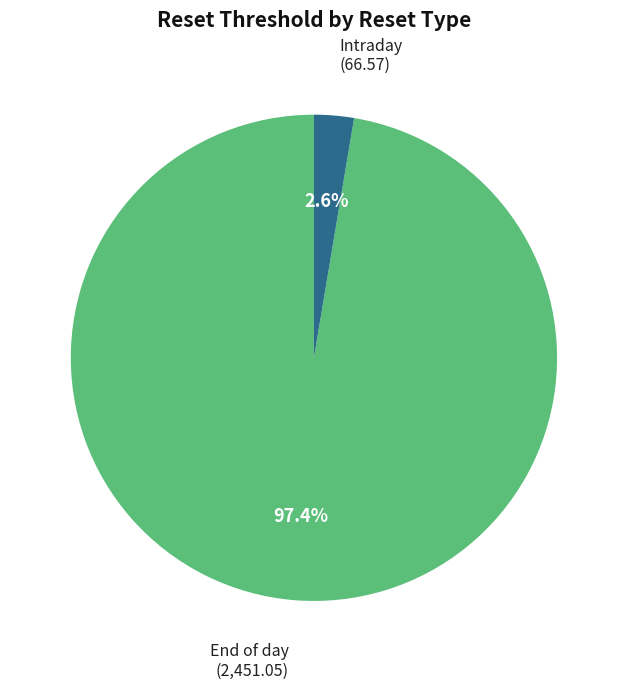

Is there any slice that represents more than half of the pie?

Yes